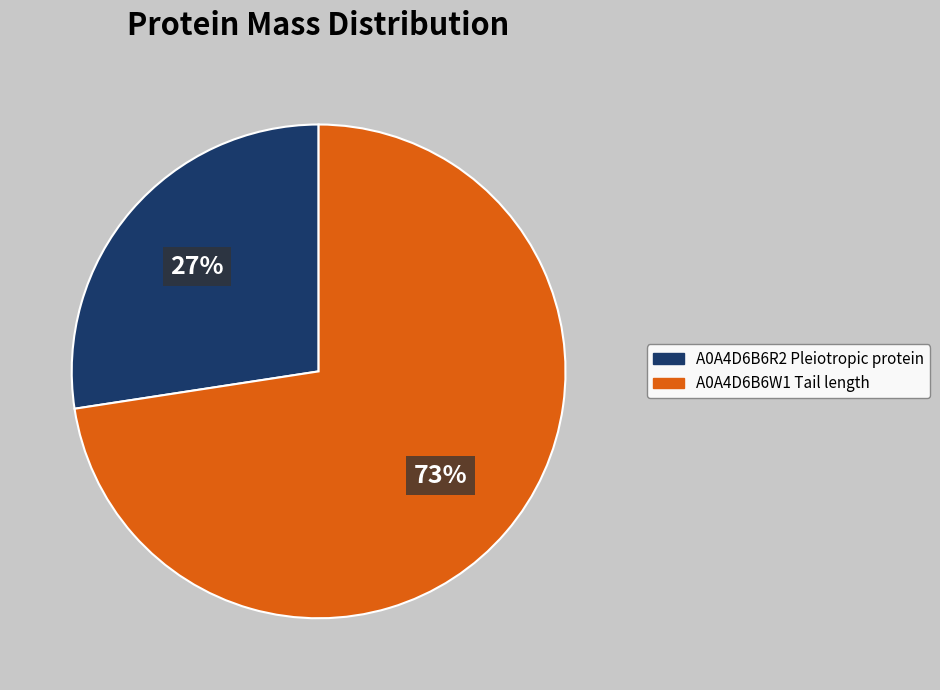

To the nearest percent, what is the combined percentage of A0A4D6B6R2 Pleiotropic protein and A0A4D6B6W1 Tail length?

100%